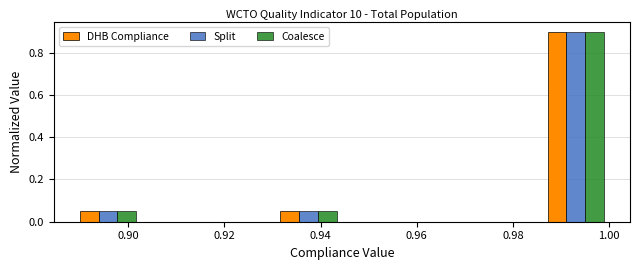

In the Coalesce series, which range on the x-axis has the tallest bar?

0.986 to 1.000